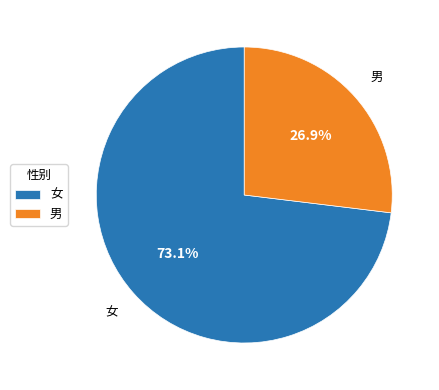

Rank the categories by value from highest to lowest.

女, 男